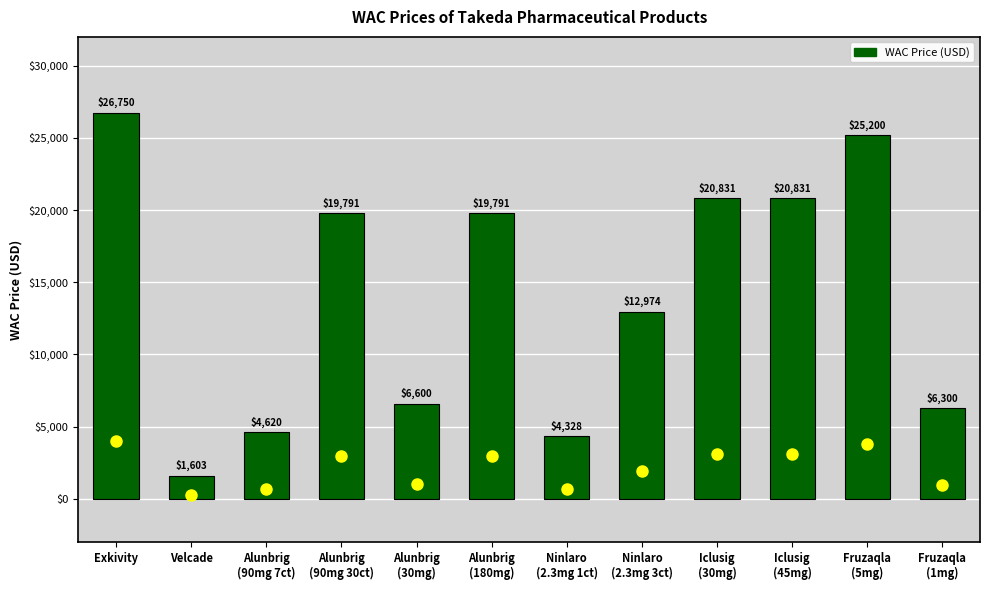

Approximately how many times larger is the value at Ninlaro
(2.3mg 3ct) compared to Iclusig
(30mg)?

0.6